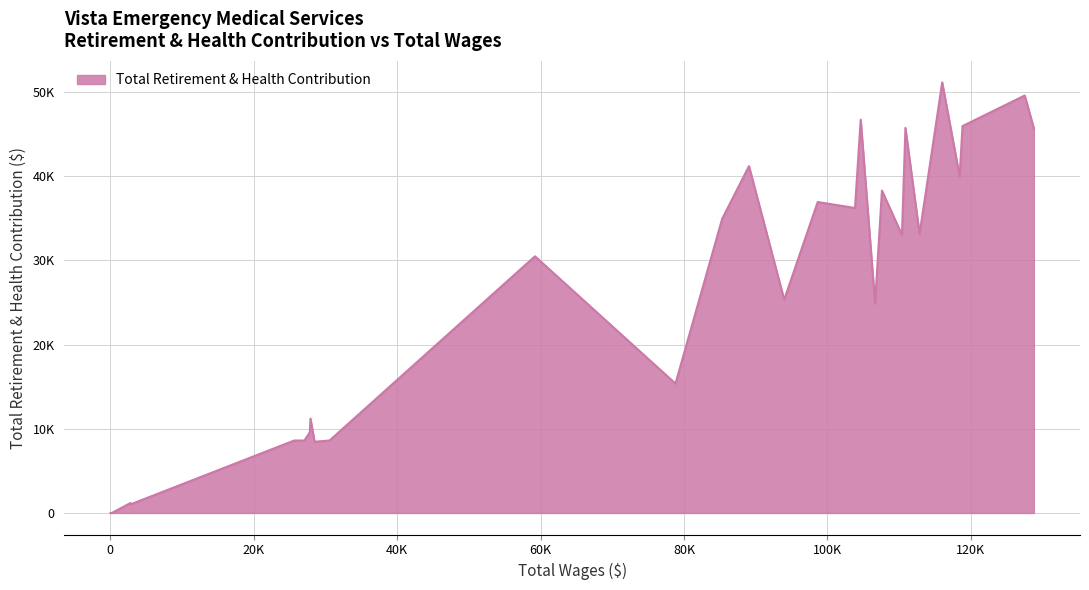

What is the maximum value shown in the chart?

51123